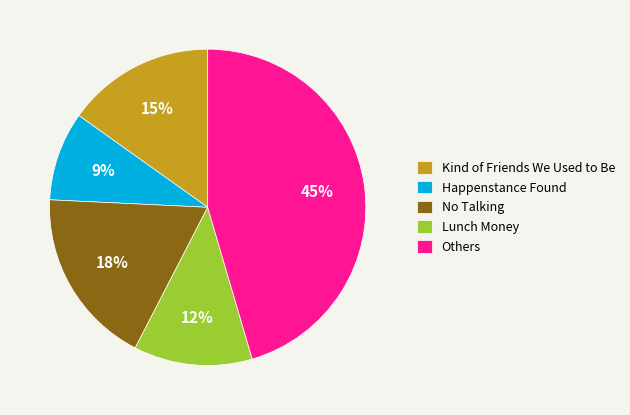

Which slice is the smallest?

Happenstance Found